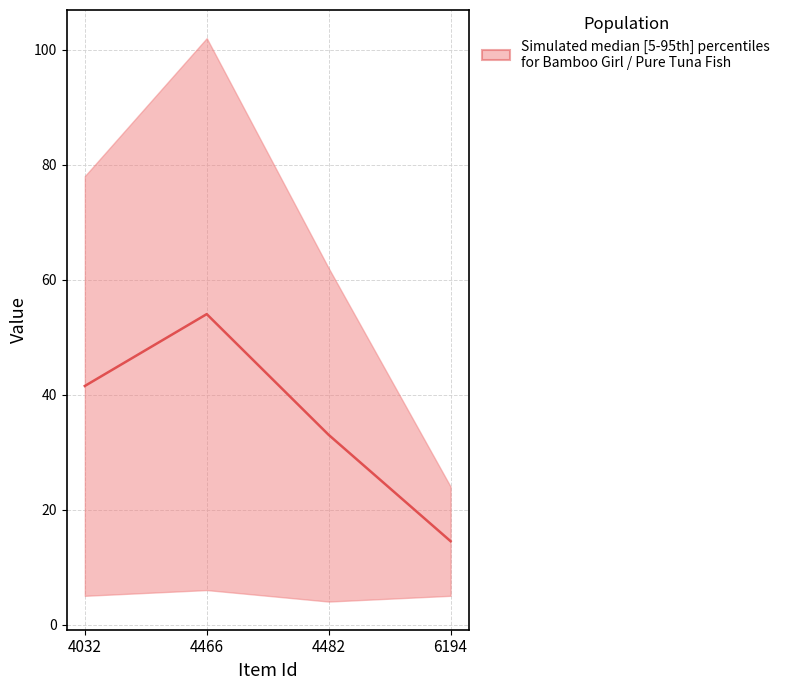

Count the number of categories in the chart.

4